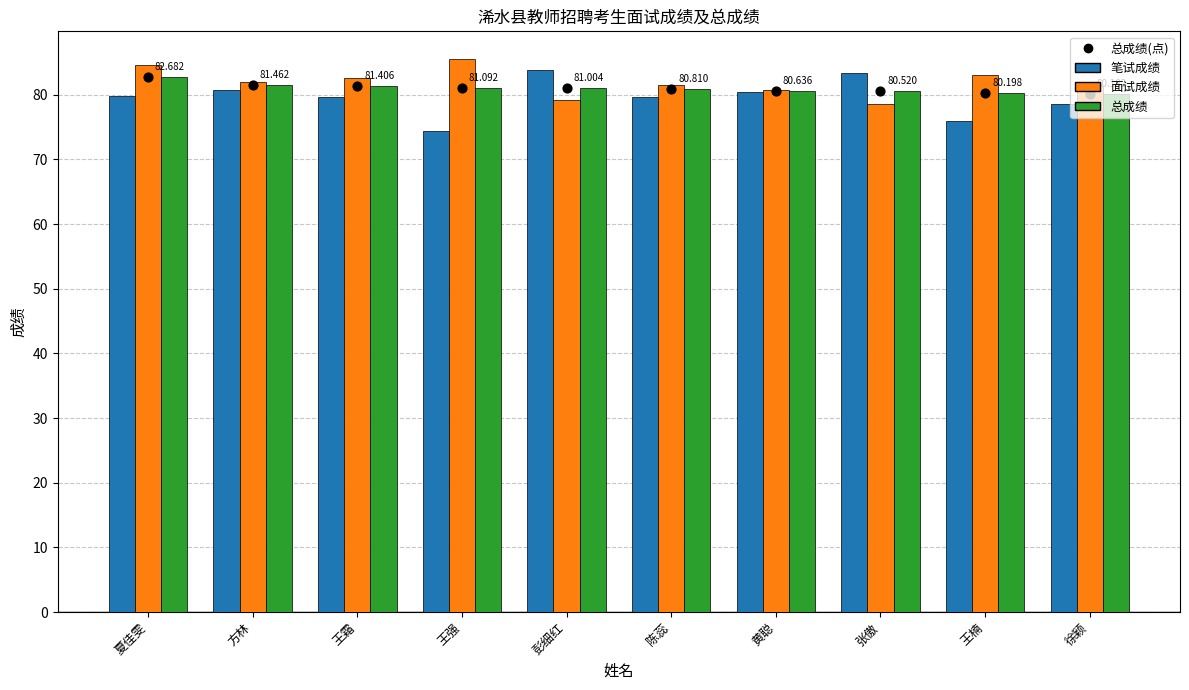

What are all the series names shown in the legend?

笔试成绩, 面试成绩, 总成绩